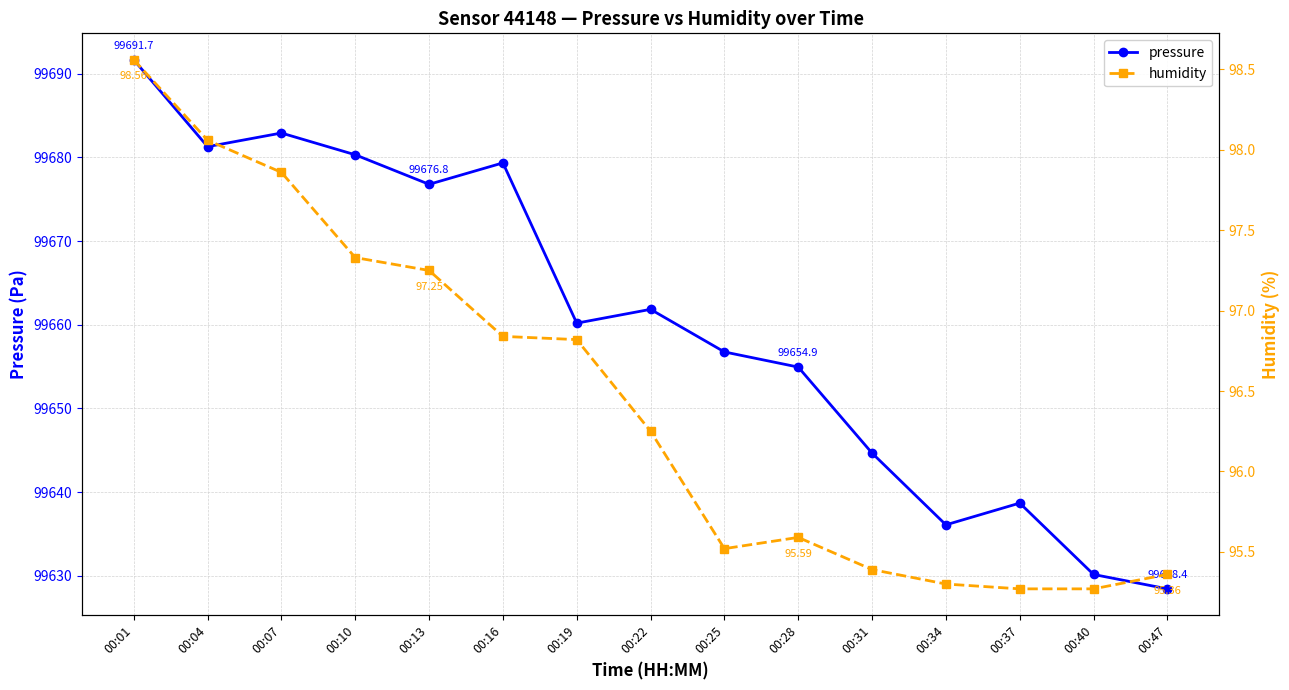

What is the difference between the maximum and minimum values in the pressure series?

63.2